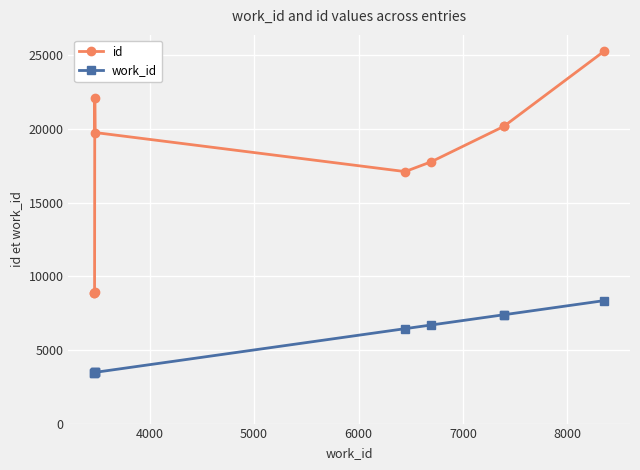

True or false: work_id and id intersect in this chart.

False